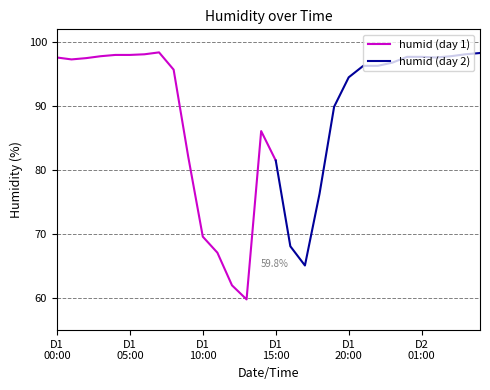

Reading left to right, extract all data points from this chart.

97.6	97.3	97.5	97.8	98.0	98.0	98.1	98.4	95.7	82.1	69.6	67.1	62.0	59.8	86.1	81.5	68.1	65.1	76.3	89.9	94.5	96.3	96.3	96.8	97.7	97.7	97.6	97.8	98.1	98.3